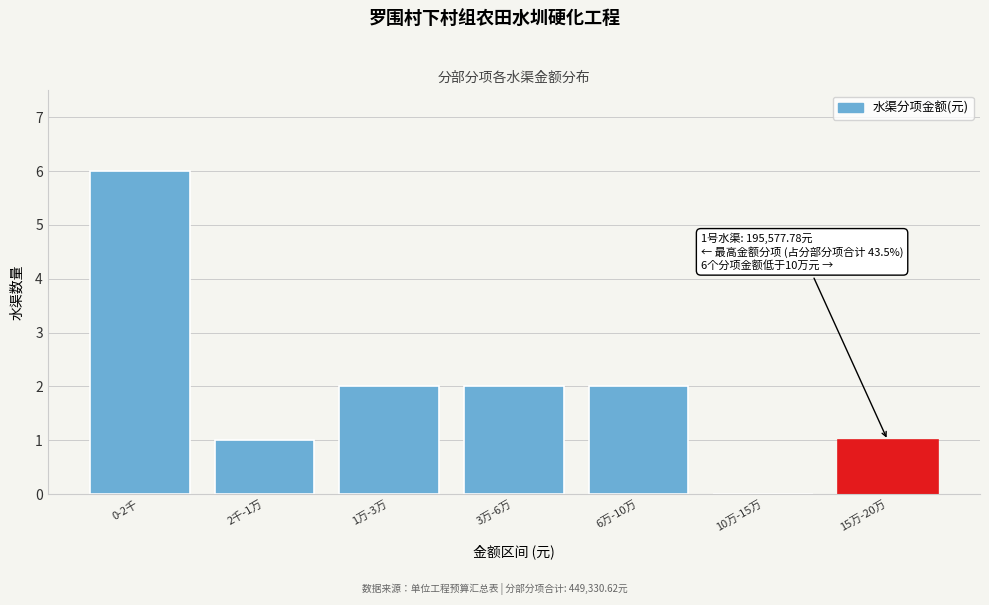

Reading left to right, list all the values displayed in this chart.

0-2千=6	2千-1万=1	1万-3万=2	3万-6万=2	6万-10万=2	10万-15万=0	15万-20万=1